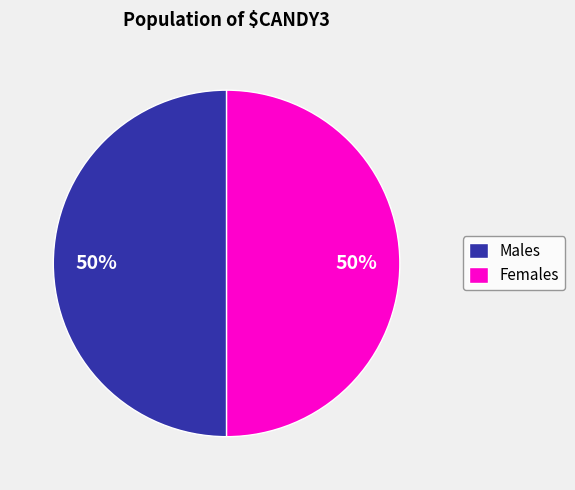

To the nearest percent, what is the average slice percentage?

50%